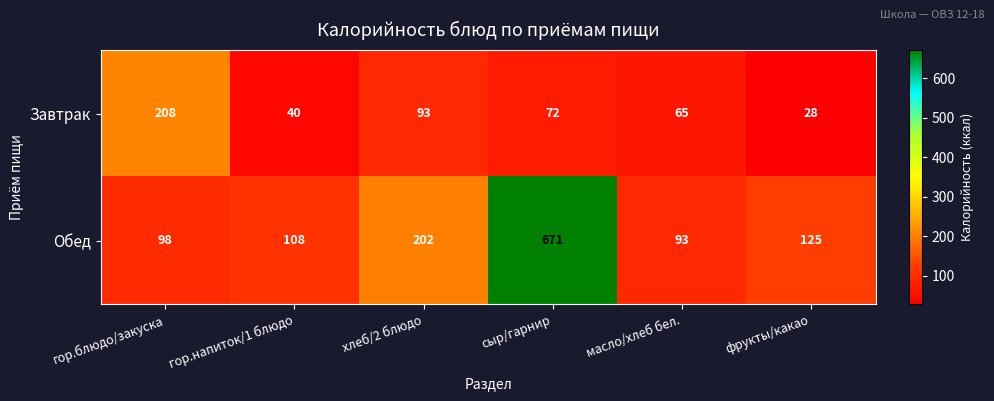

Which label corresponds to the smallest value in the chart?

фрукты/какао